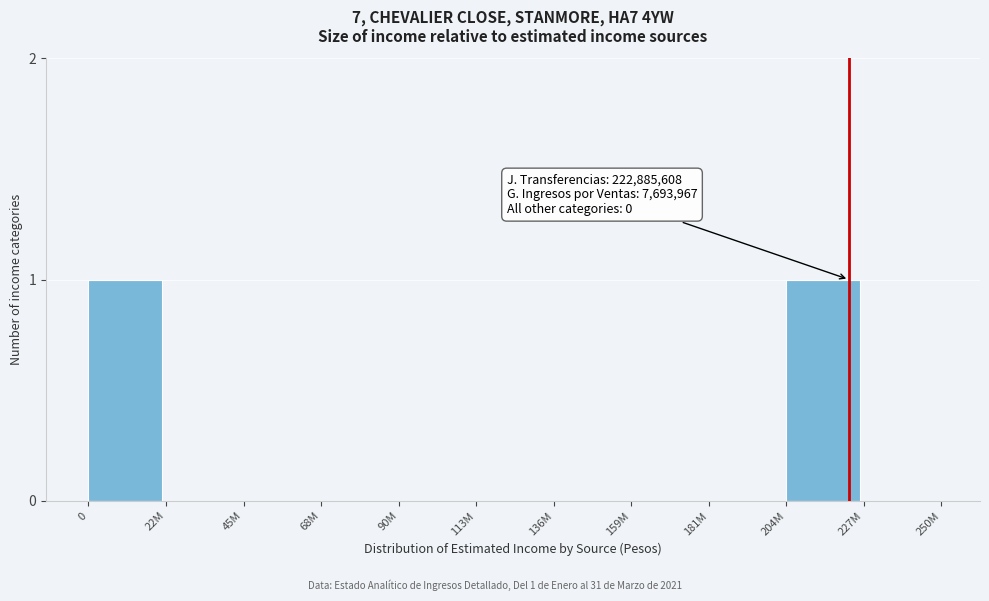

Reading right to left, what are all the values shown in this chart?

227M=0	204M=1	181M=0	159M=0	136M=0	113M=0	90M=0	68M=0	45M=0	22M=0	0=1